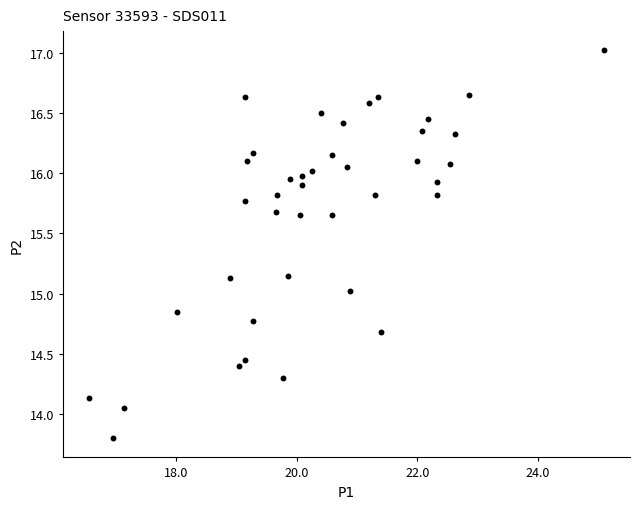

What is the range of Y values (max minus min)?

3.2